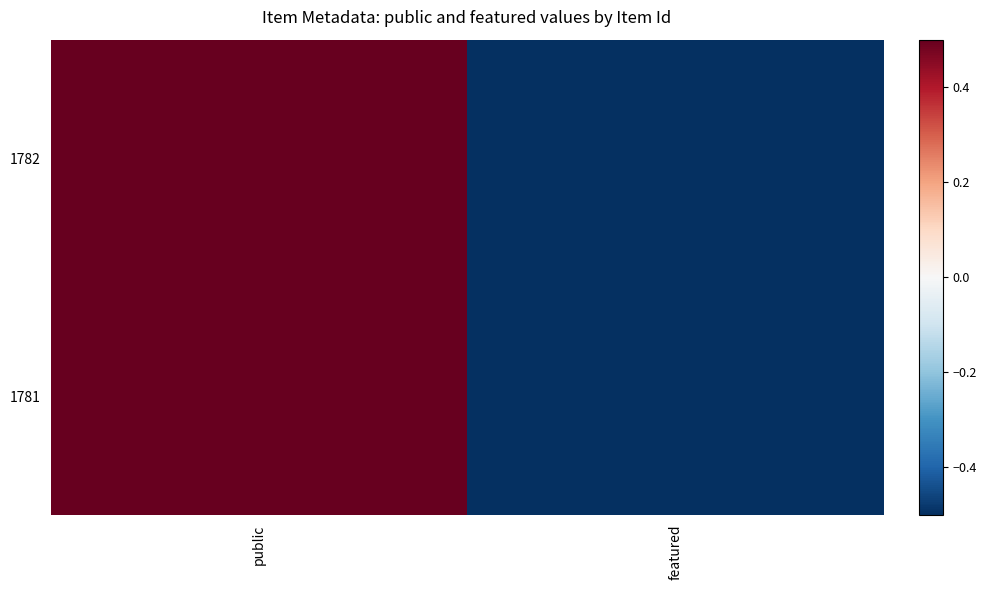

Reading left to right, extract all data points from this chart.

1782: public=0.5	featured=-0.5
1781: public=0.5	featured=-0.5